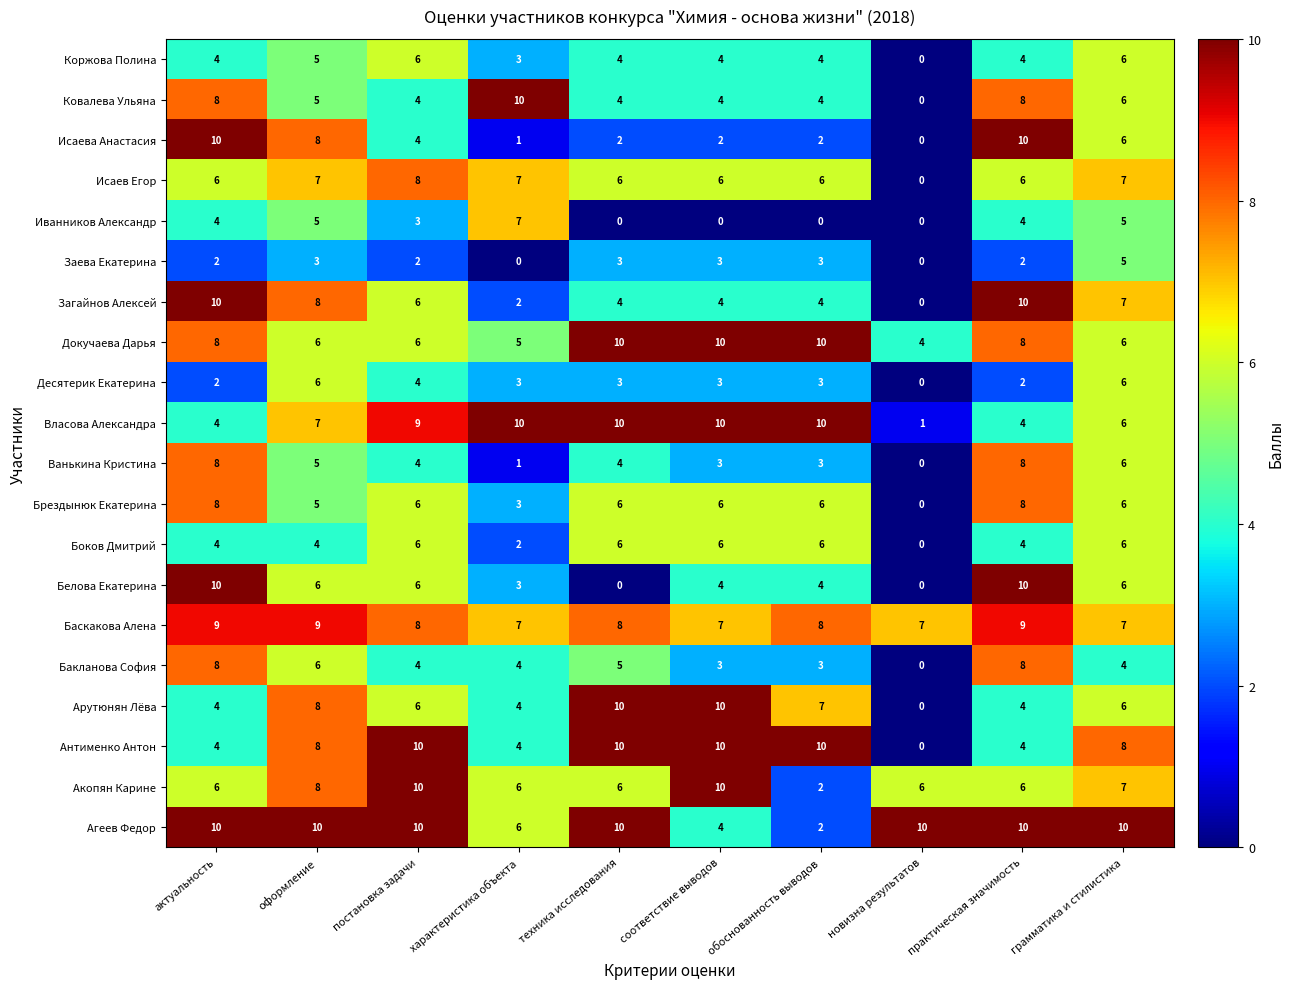

Which category has the lowest value in the Агеев Федор series?

обоснованность выводов